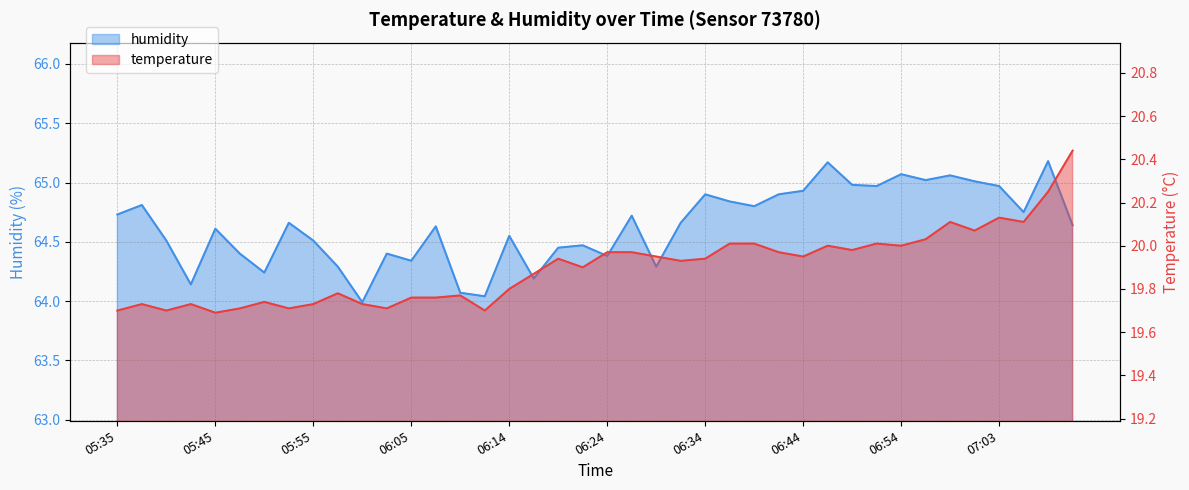

Which series has the largest total across all categories?

humidity